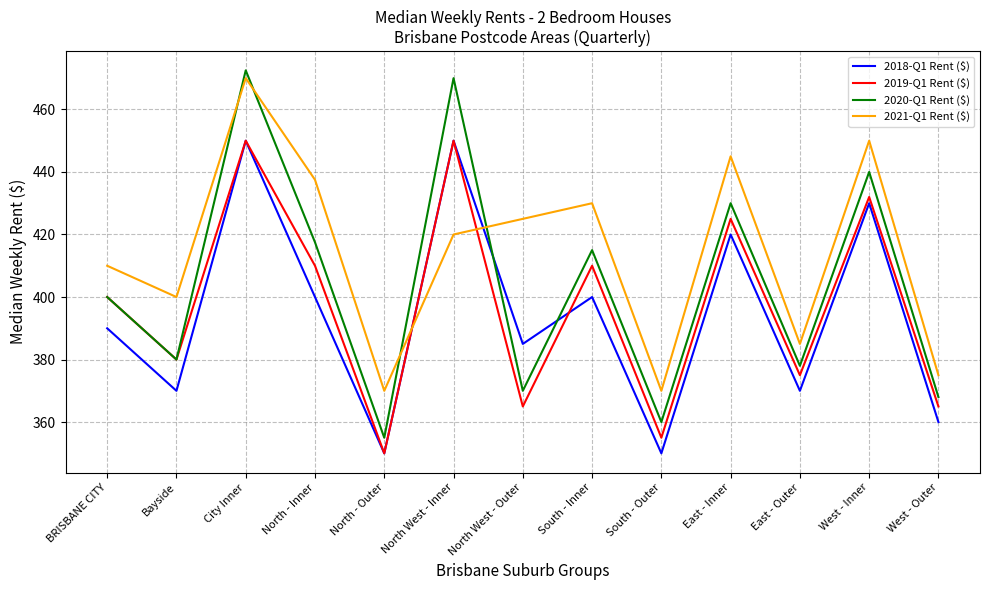

What is the total value across all series at North West - Outer?

1545.0